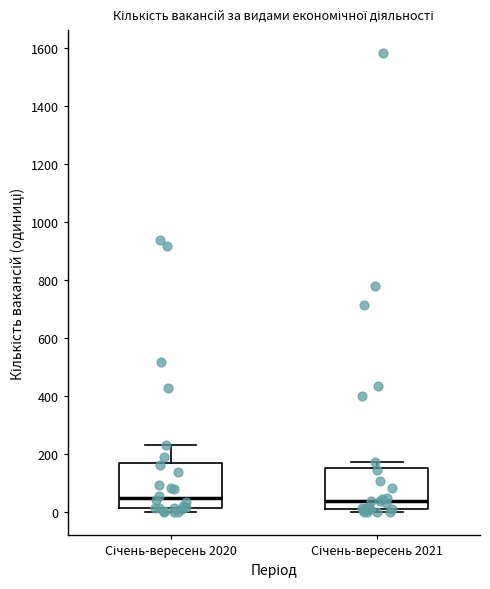

Reading left to right, transcribe this box plot: for each box, give where its median line is, the range the box spans, and where its two whiskers end, as read against the y-axis. The values are not printed on the chart, so give them approximately, as read against the axis.

Січень-вересень 2020: median 40, box 20 to 160, whiskers 0 to 240
Січень-вересень 2021: median 40, box 20 to 160, whiskers 0 to 180